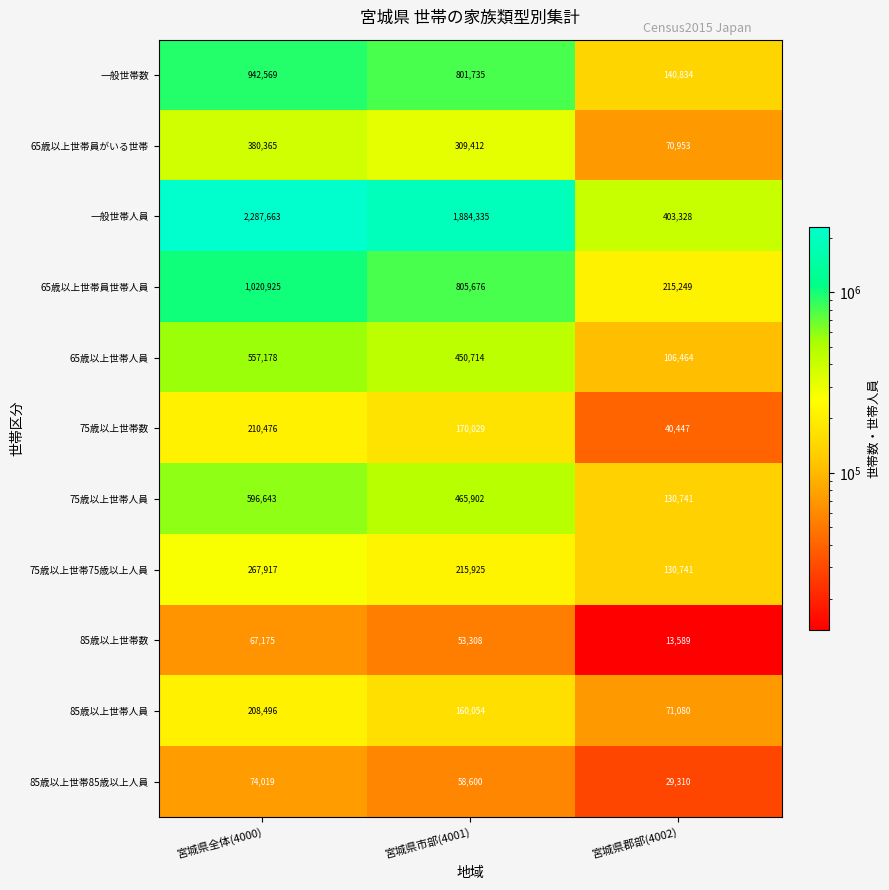

What is the maximum value shown in the chart?

2287663